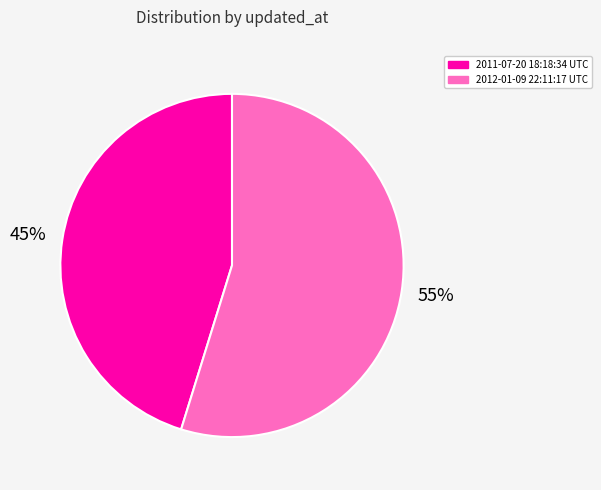

How many slices are in this pie chart?

2